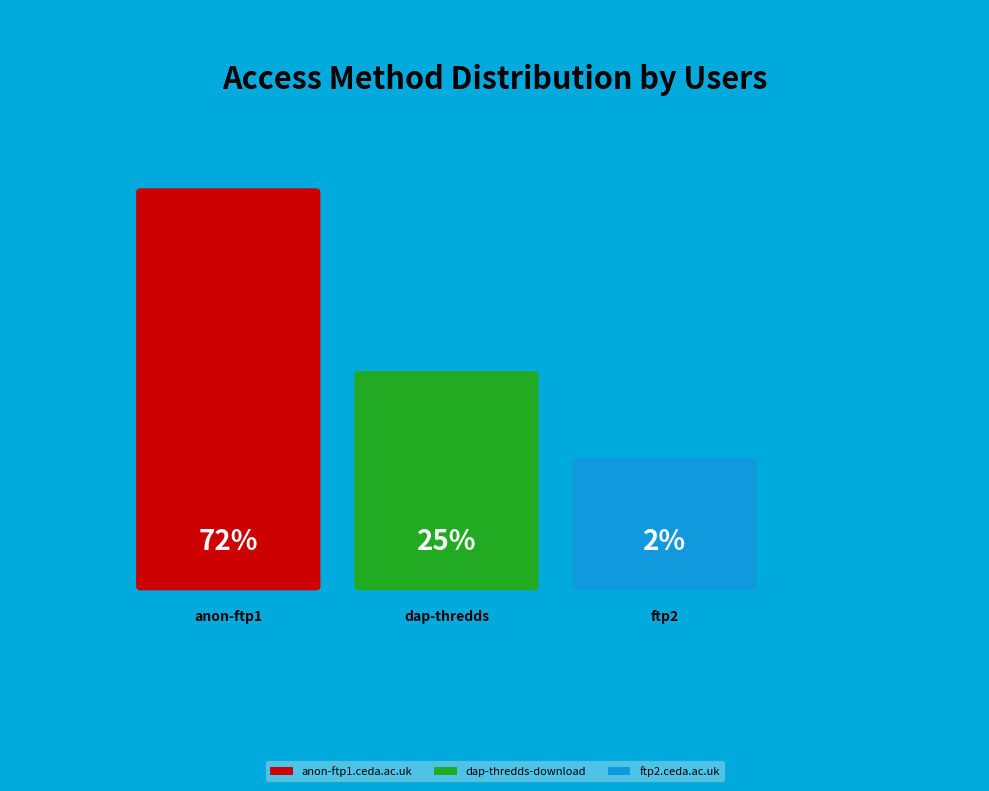

To the nearest percent, what percentage of the pie is dap-thredds-download?

25%